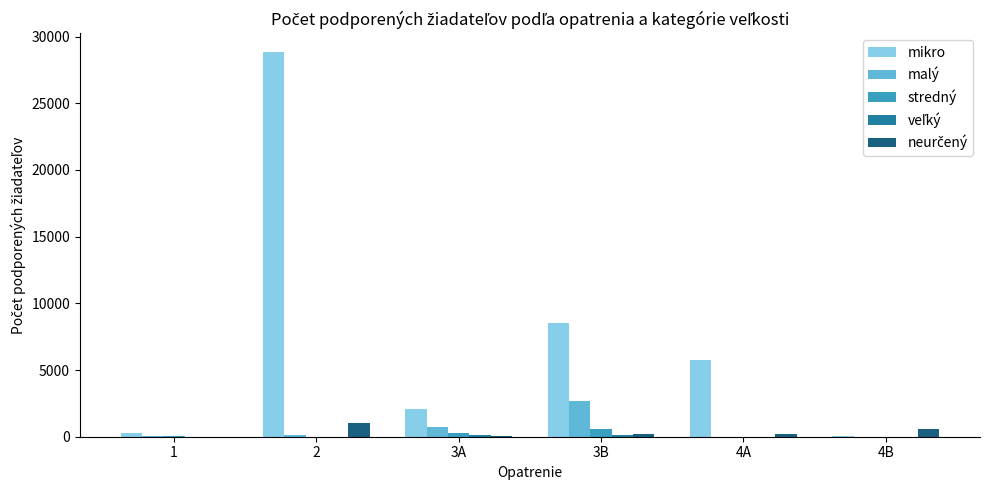

Count the number of data series in this chart.

5